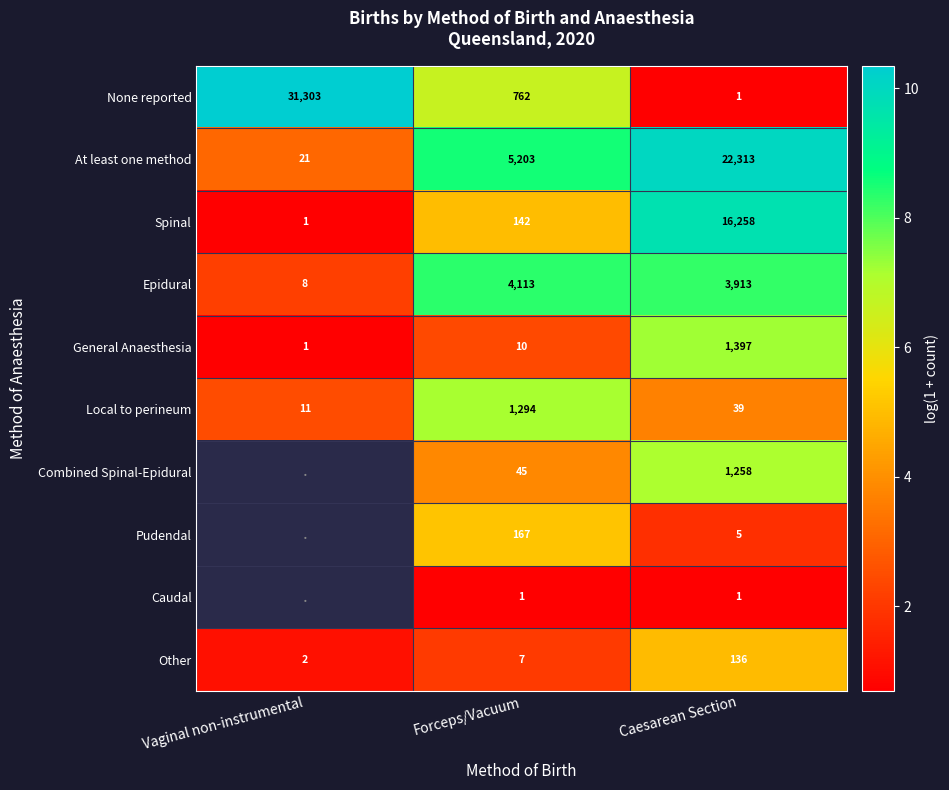

Is the value of Pudendal at Forceps/Vacuum greater than the value of Epidural at Vaginal non-instrumental?

Yes